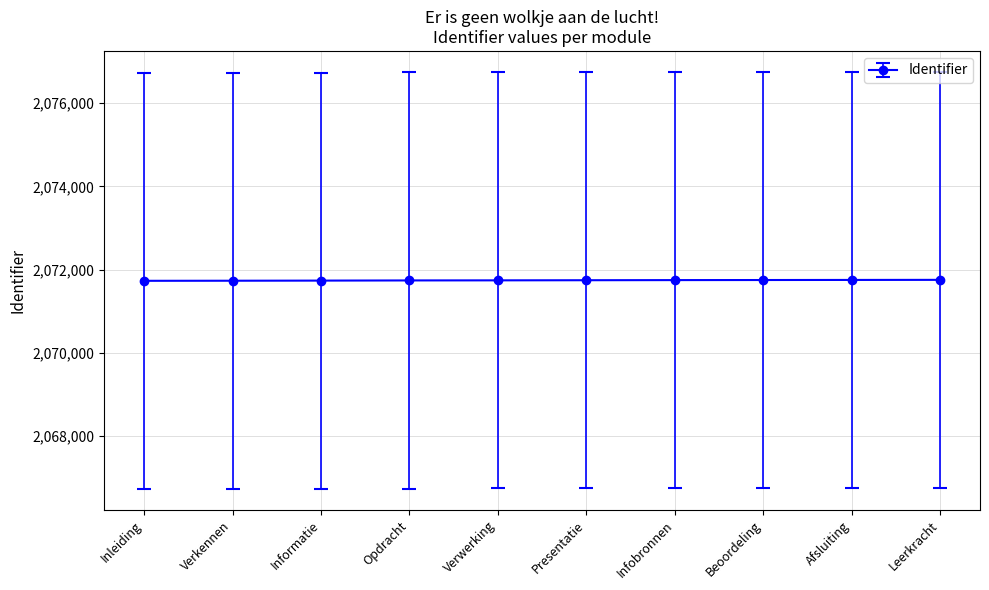

The chart shows a value of 2071739 at Opdracht. True or false?

True